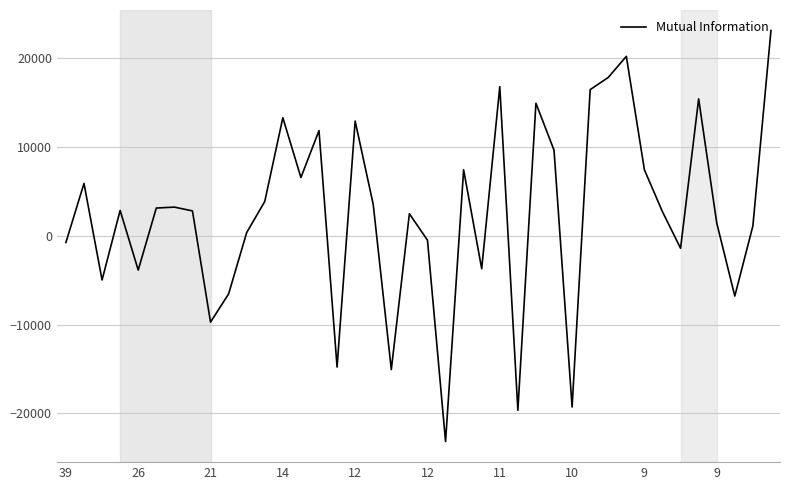

What is the smallest value displayed?

-23182.0